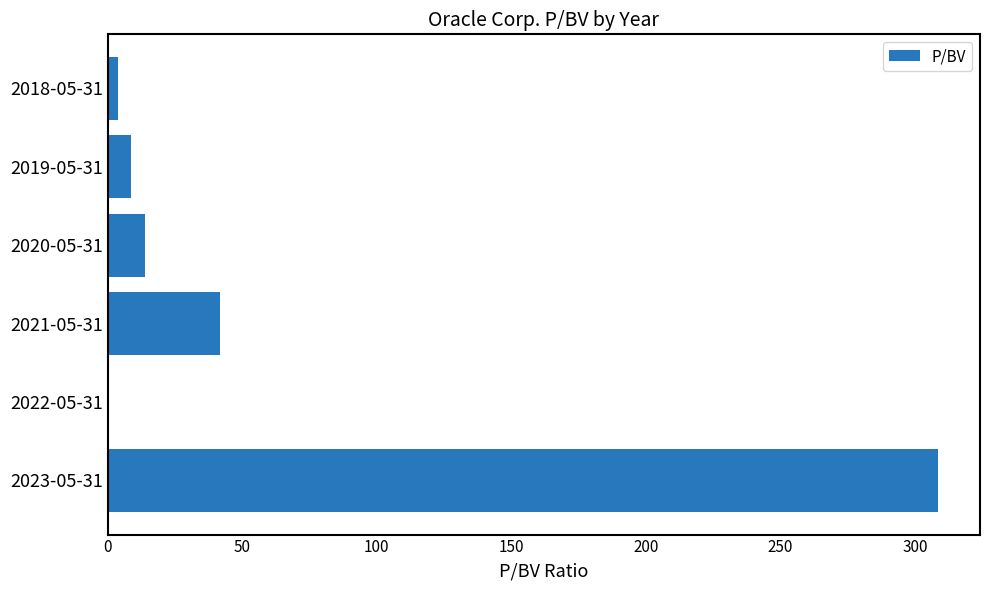

Which has a higher value, 2019-05-31 or 2021-05-31?

2021-05-31